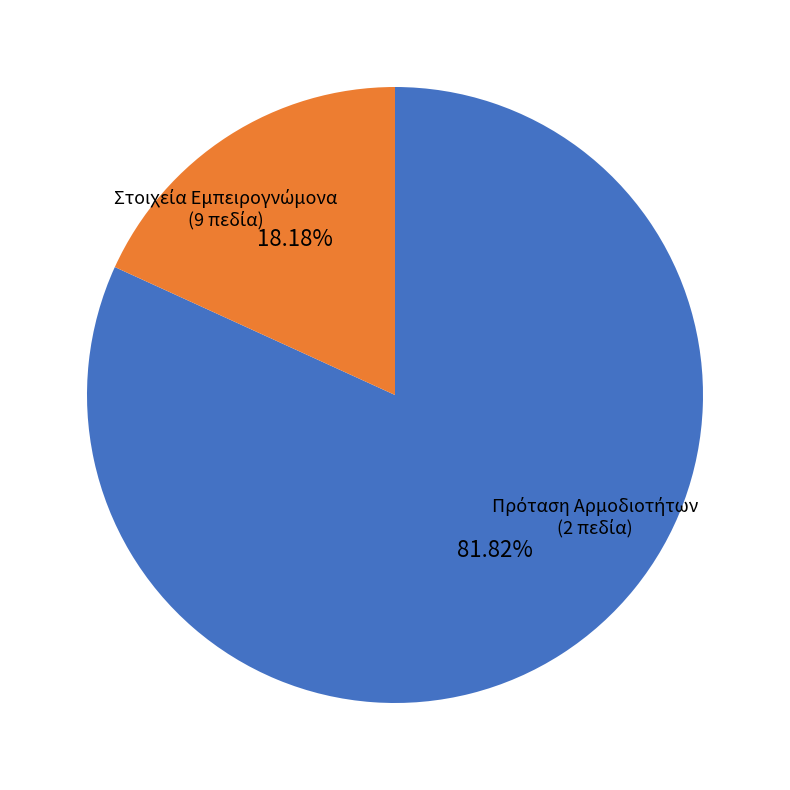

Does any single category account for the majority?

Yes